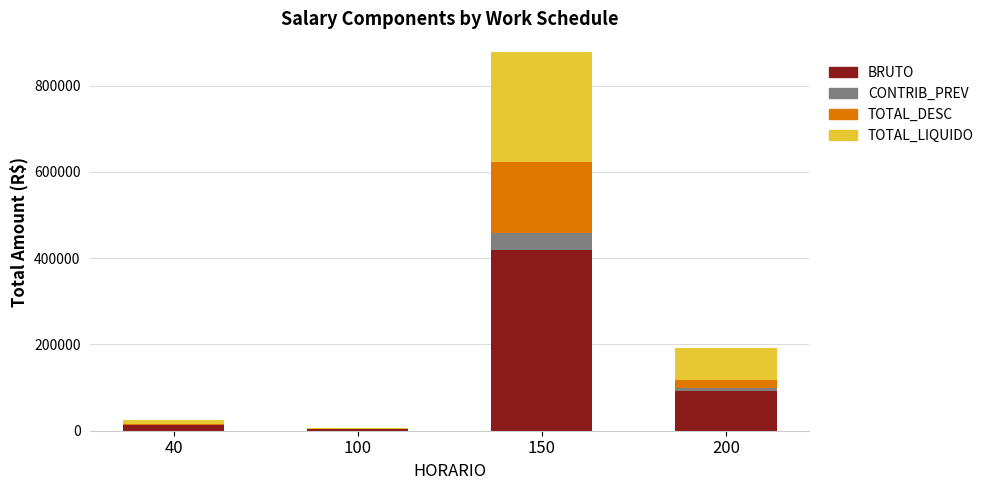

Are the bars horizontal?

No